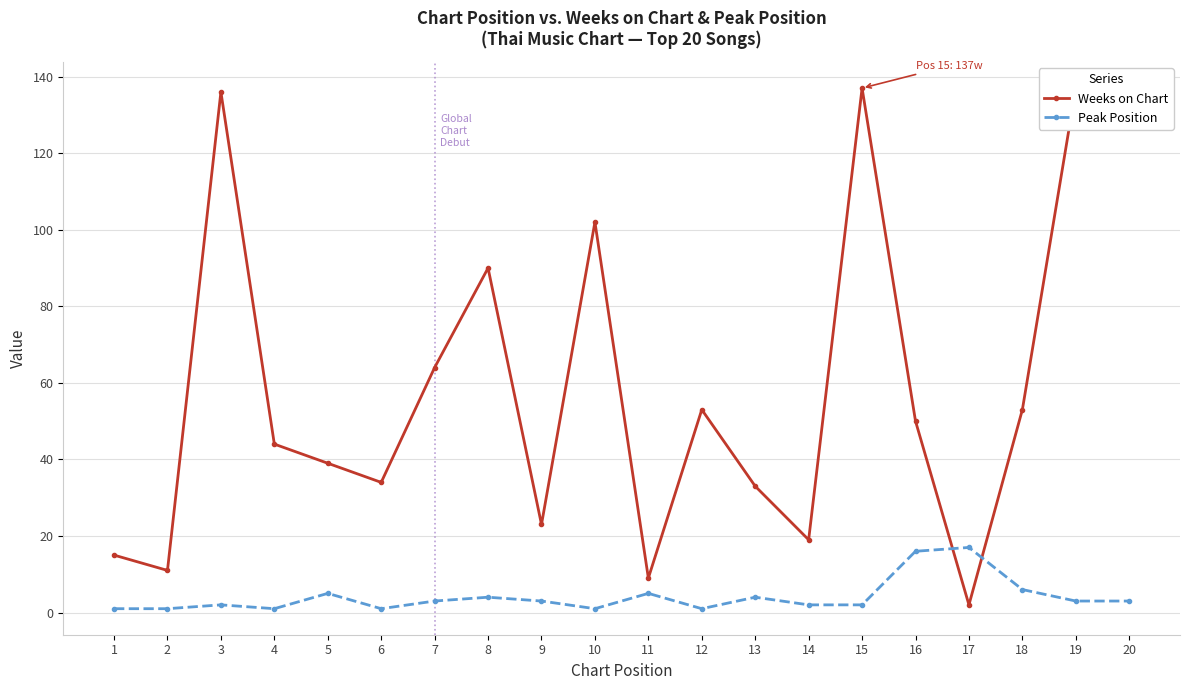

List the series in order of their overall mean, lowest first.

Peak Position, Weeks on Chart